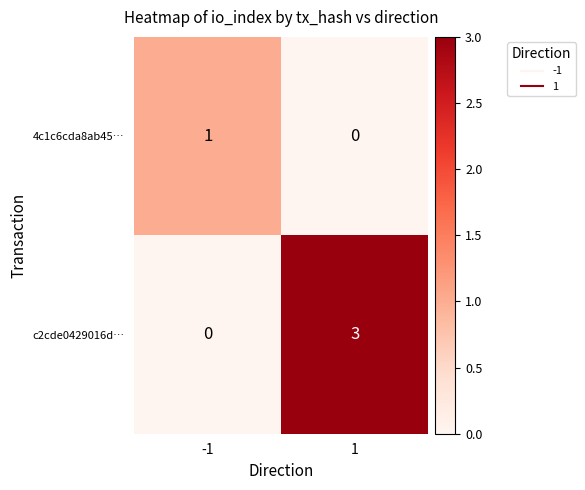

Reading right to left, list all the values displayed in this chart.

4c1c6cda8ab45…: 1=0	-1=1
c2cde0429016d…: 1=3	-1=0